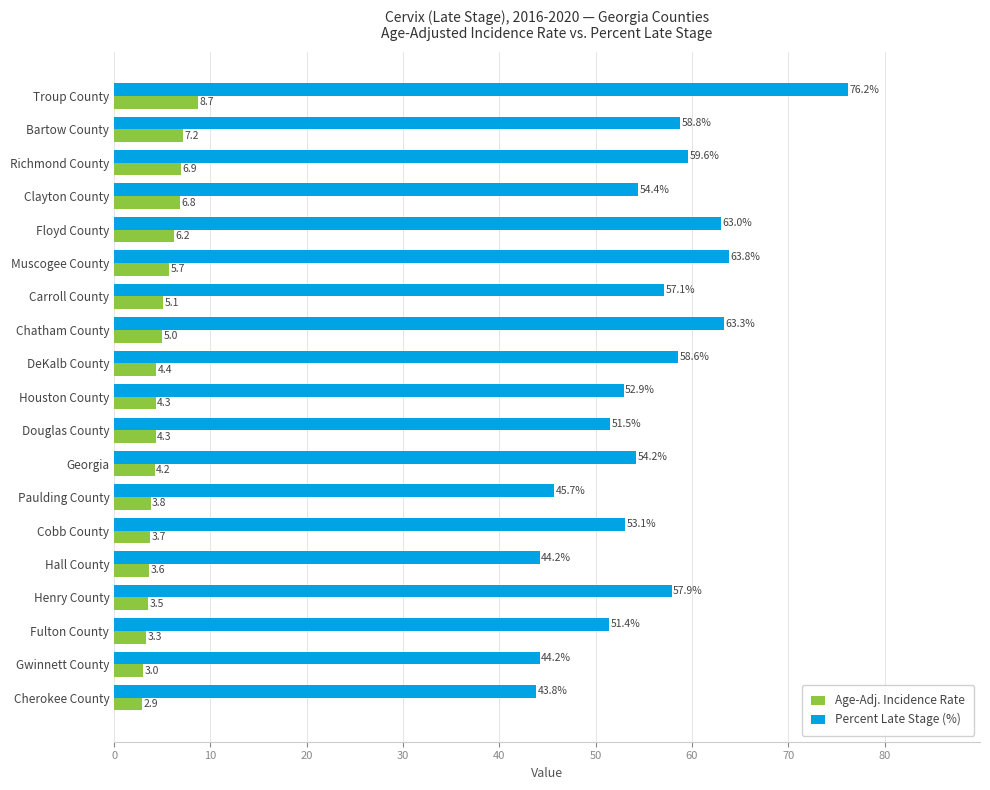

What is the minimum value shown in the chart?

2.9